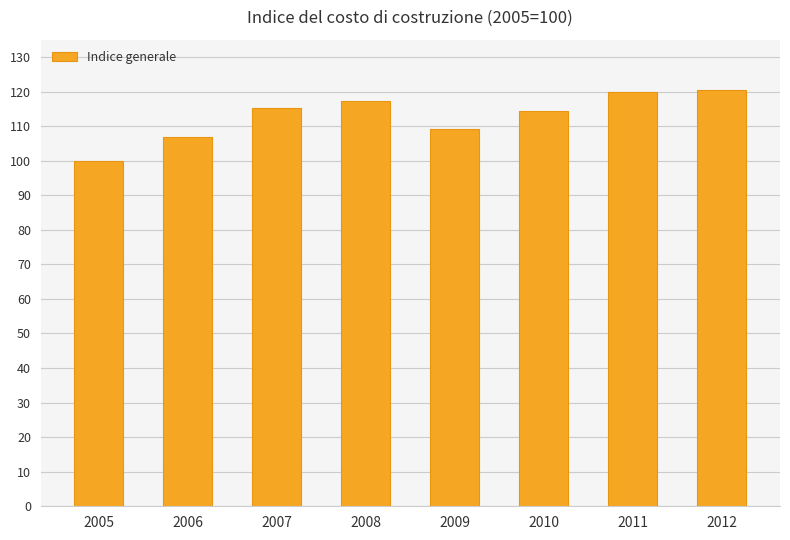

The chart shows a value of 66.3 at 2008. True or false?

False